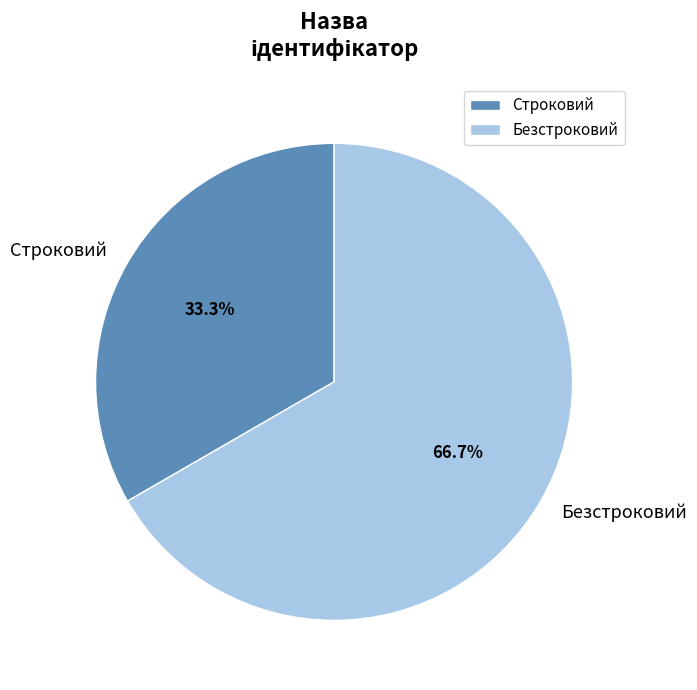

Approximately how many times larger is the value at Безстроковий compared to Строковий?

2.0